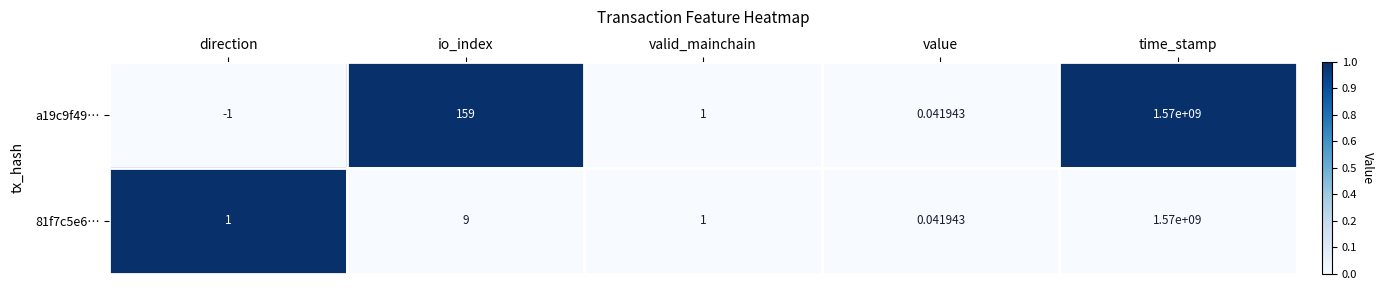

How many values in a19c9f49… are below zero?

1